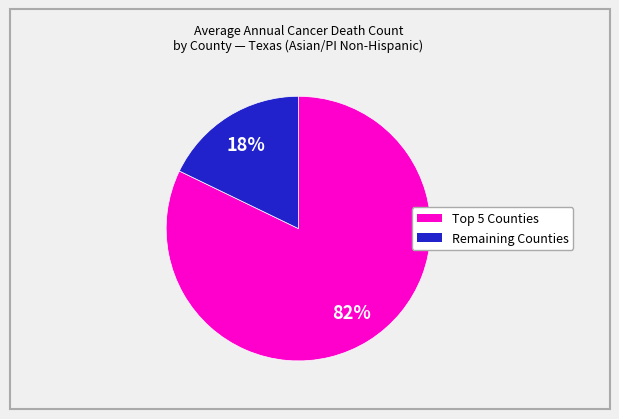

To the nearest percent, what is the difference between the largest and smallest slice percentages?

64%